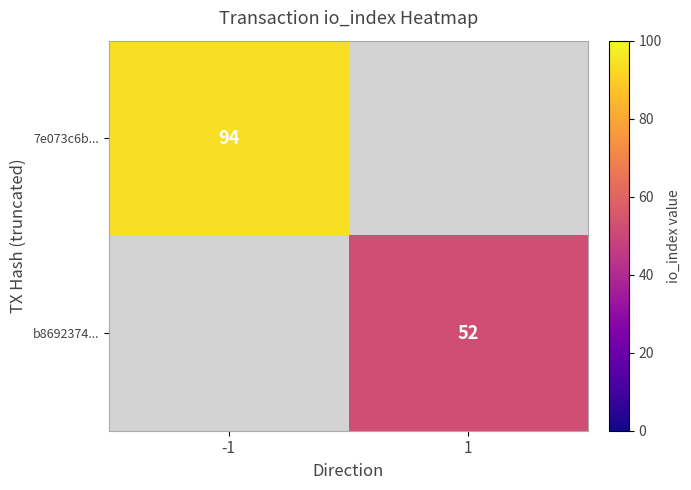

Which category has the lowest value across all series?

1